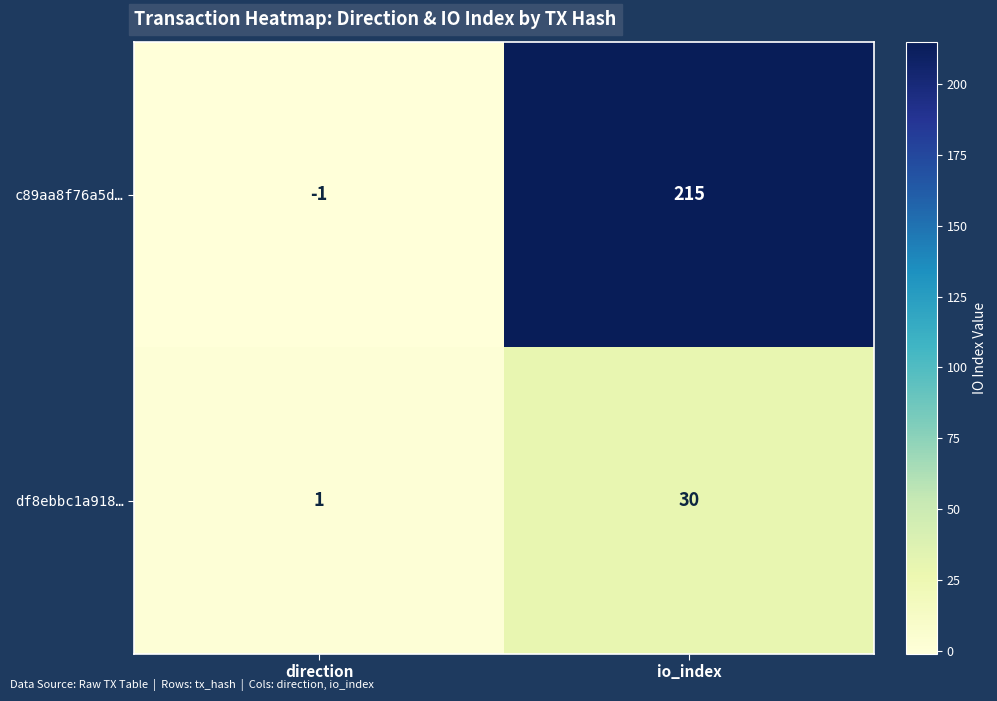

Which category has the lowest value across all series?

direction